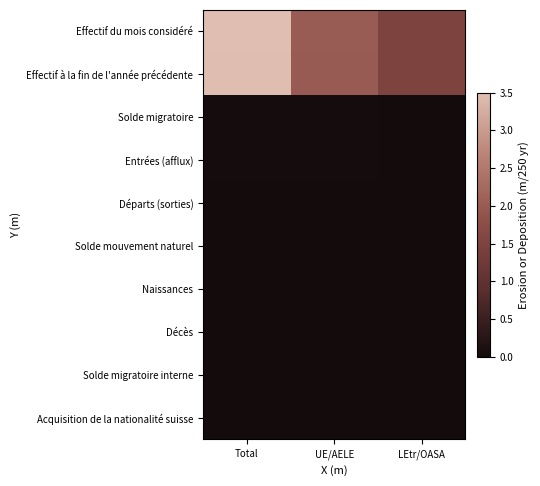

Which series has the largest total across all categories?

Effectif du mois considéré